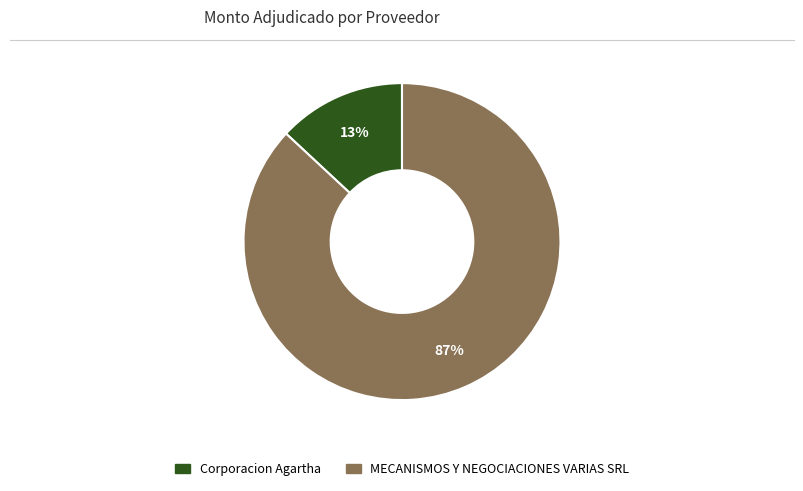

Is the sum of Corporacion Agartha and MECANISMOS Y NEGOCIACIONES VARIAS SRL greater than half?

Yes